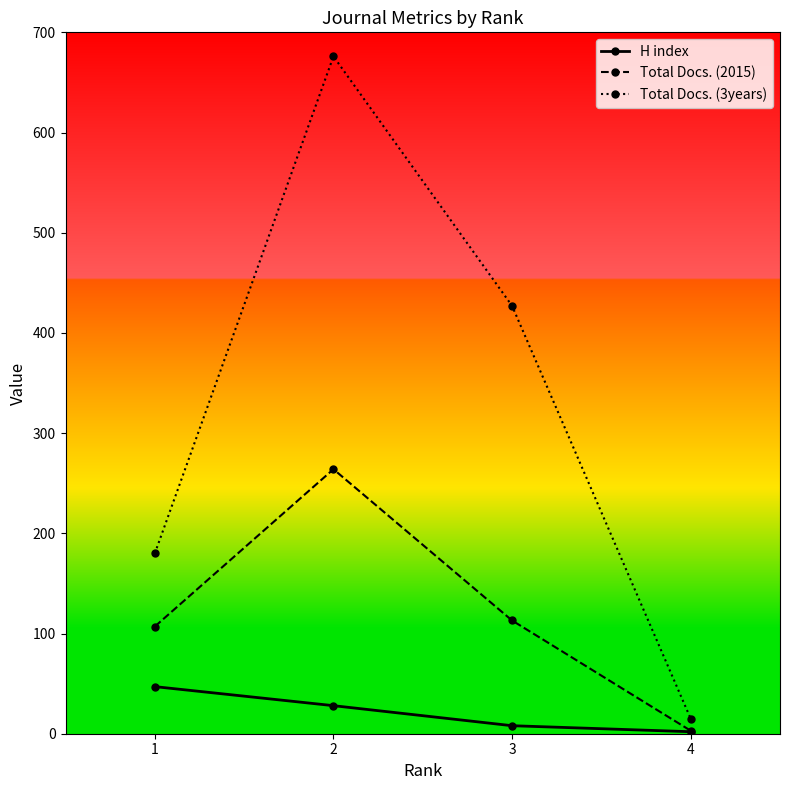

What is the spread (max minus min) of values at 3?

419